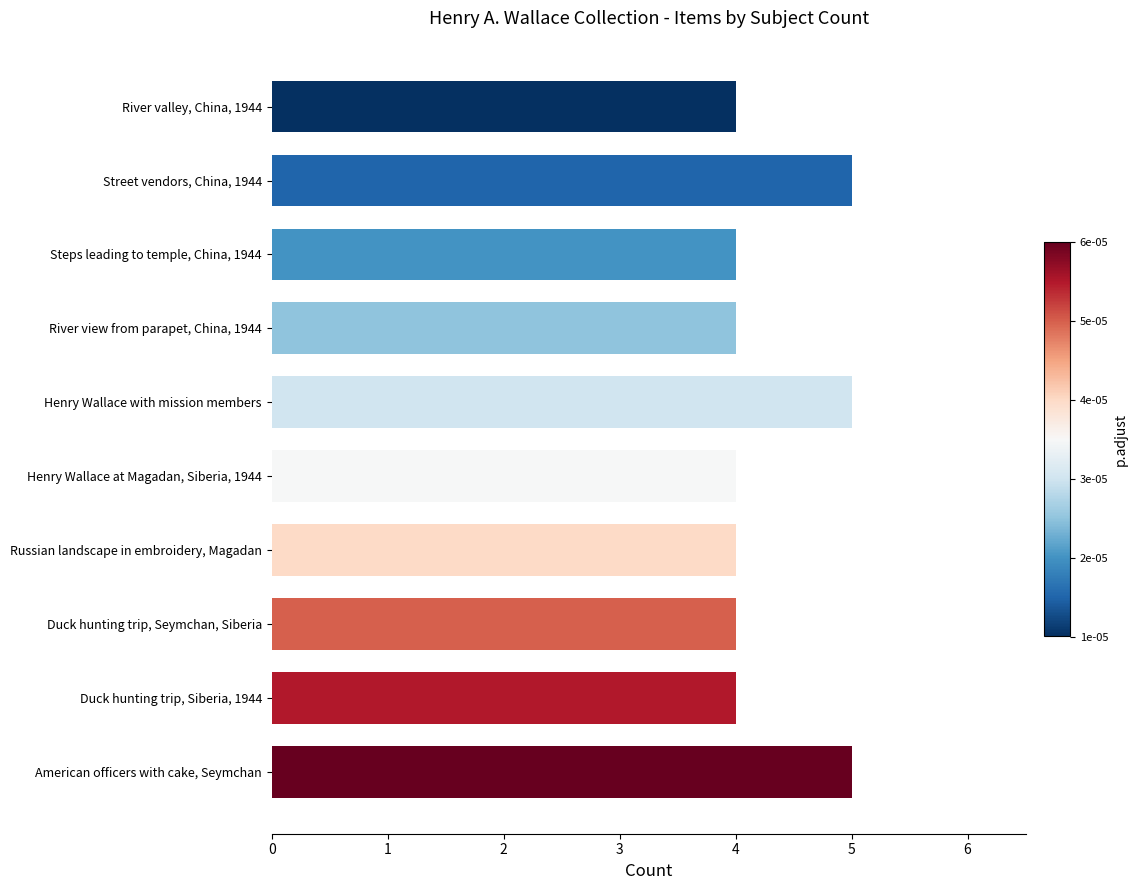

How many values are between 4 and 5?

10